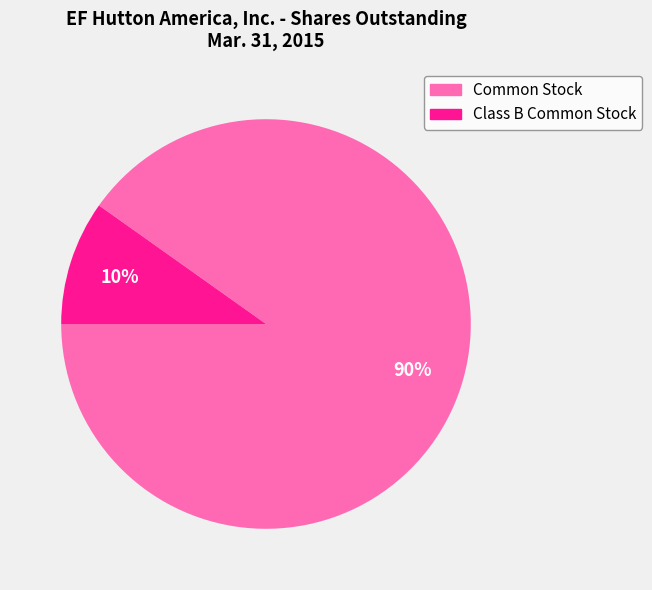

To the nearest percent, what is the difference between the largest and smallest slice percentages?

80%